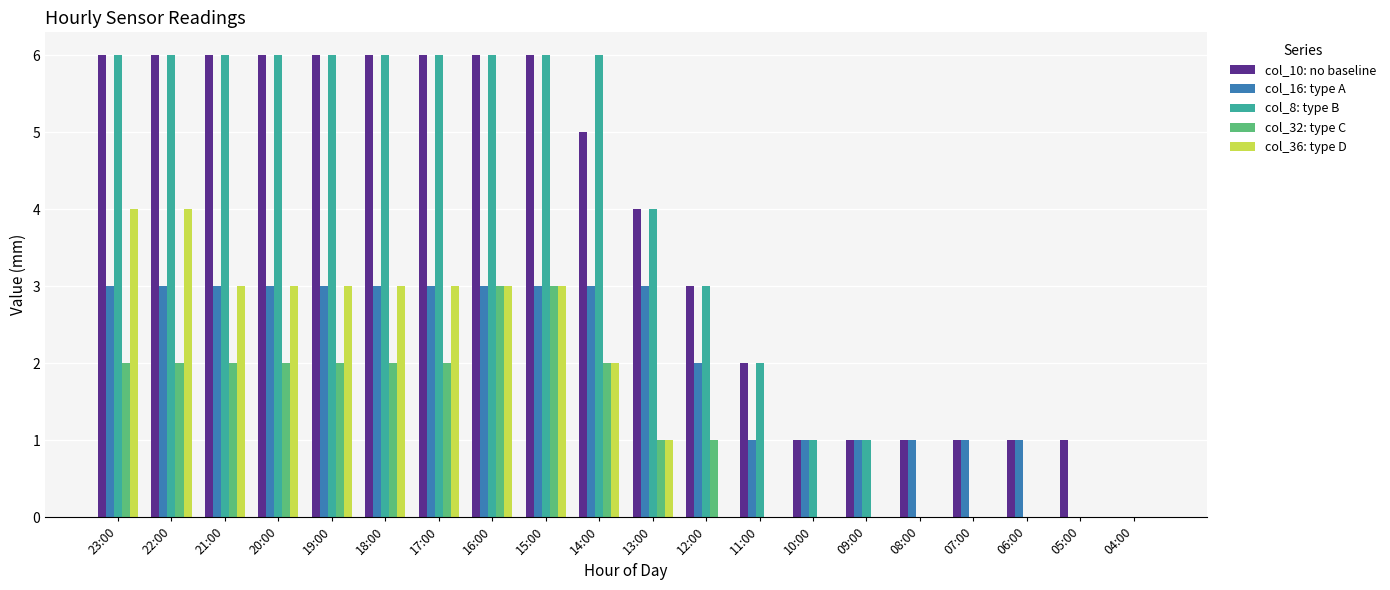

What is the sum of all col_10: no baseline values?

74